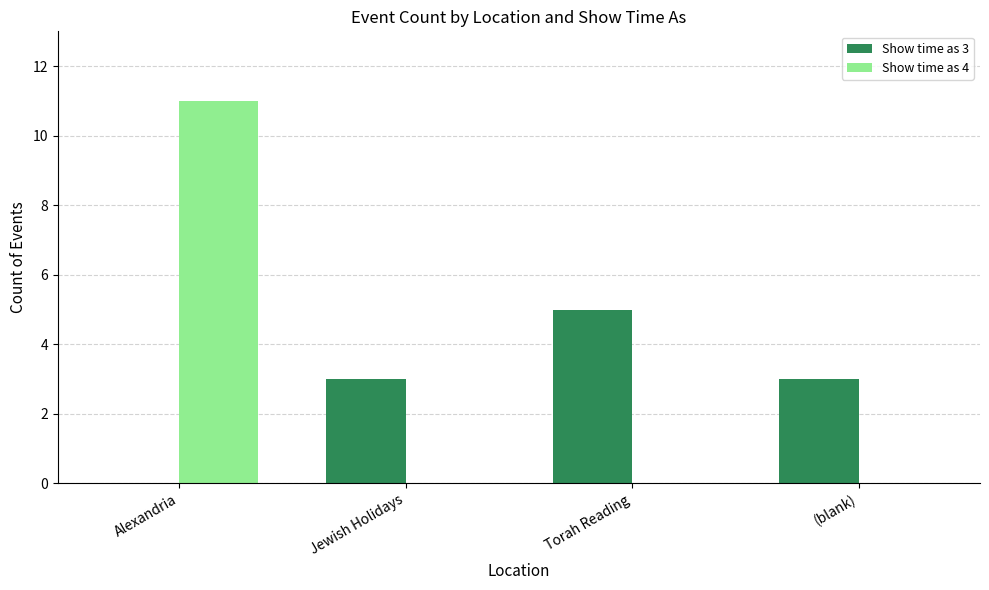

Which series changed the most between Alexandria and Torah Reading?

Show time as 4